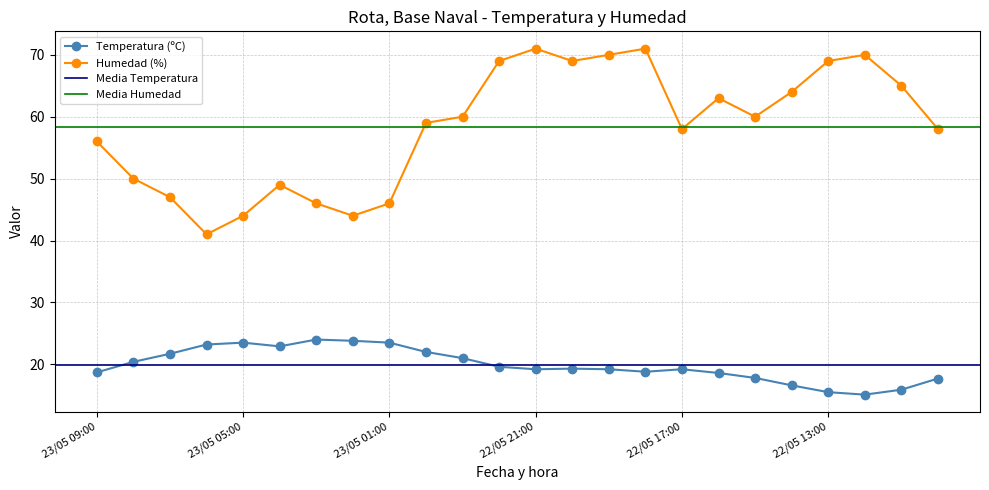

True or false: Temperatura (ºC) has more than 0 points higher than both neighbors.

True